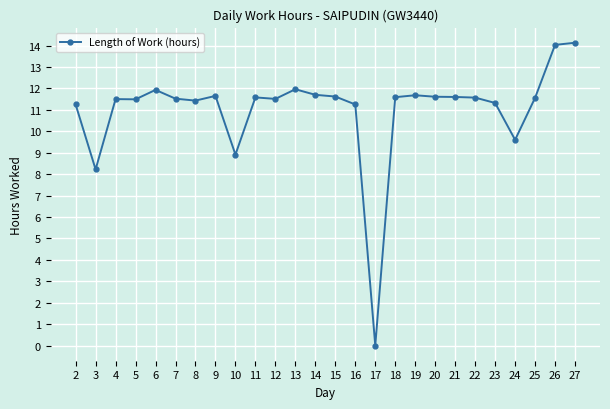

What is the sum of all values?

286.2